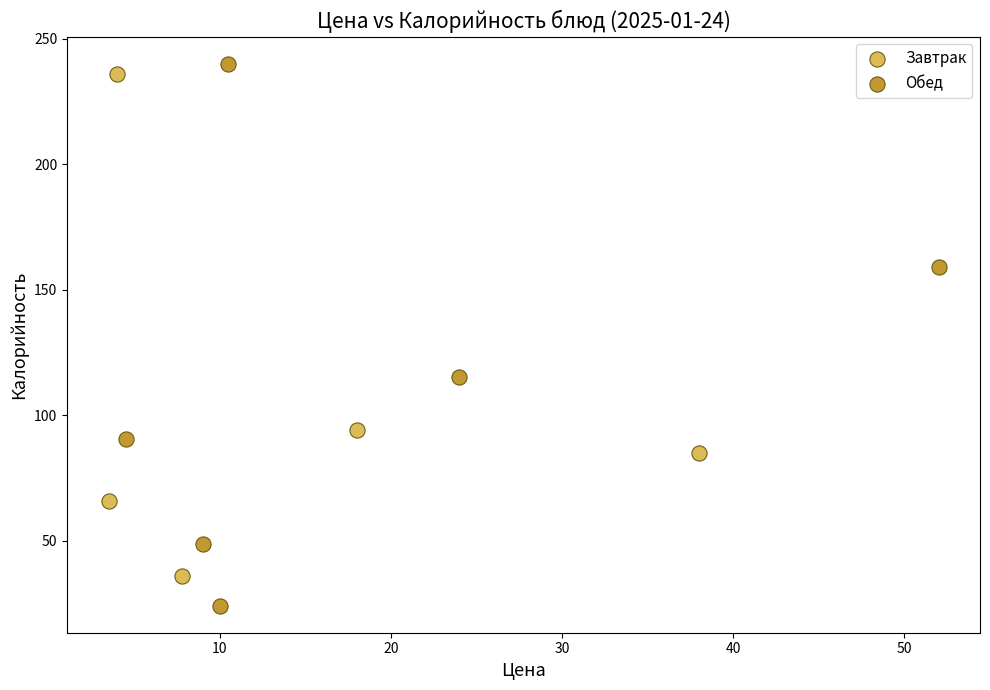

Which series has the widest spread of Y values?

Обед